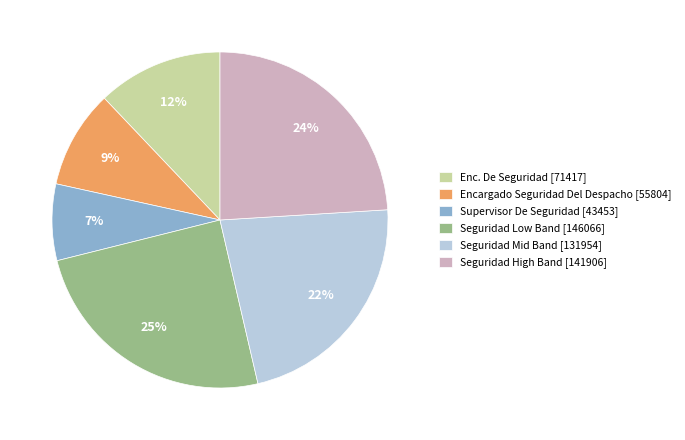

Is it true that Seguridad Mid Band [131954] is 22% of the pie?

True